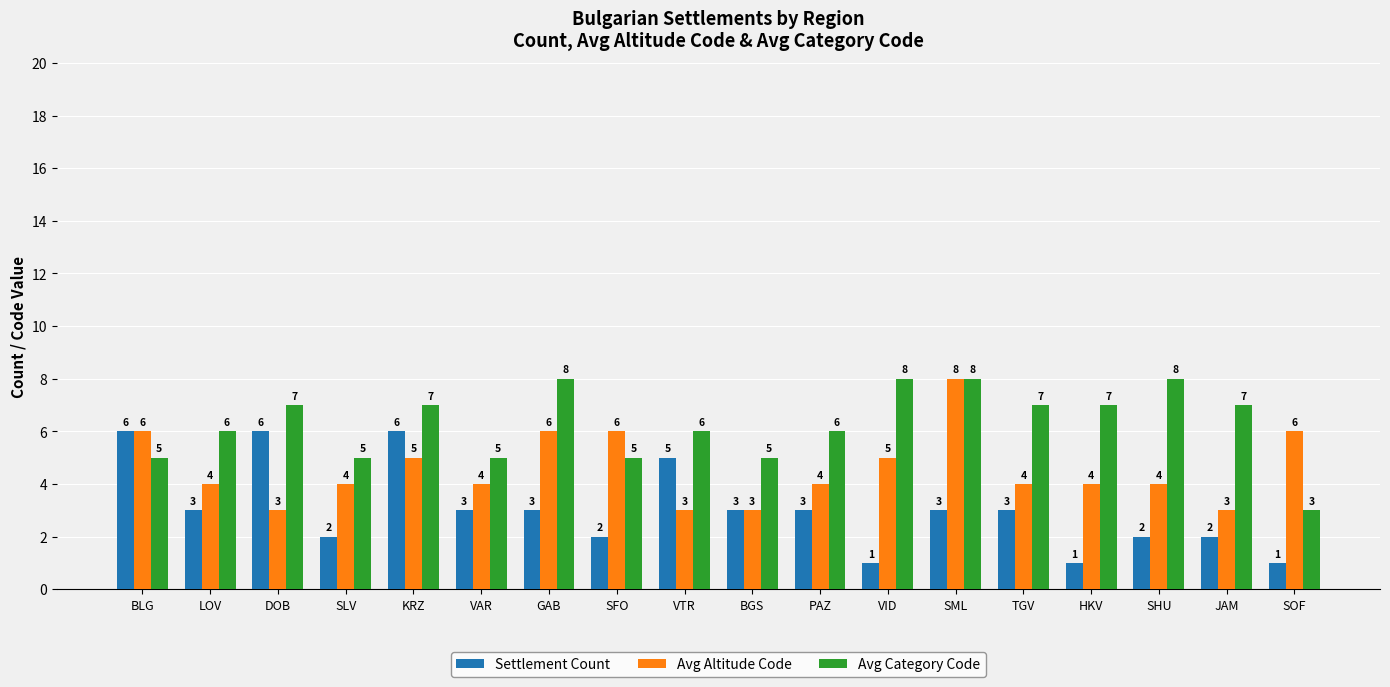

At which category is the sum across all series the highest?

SML